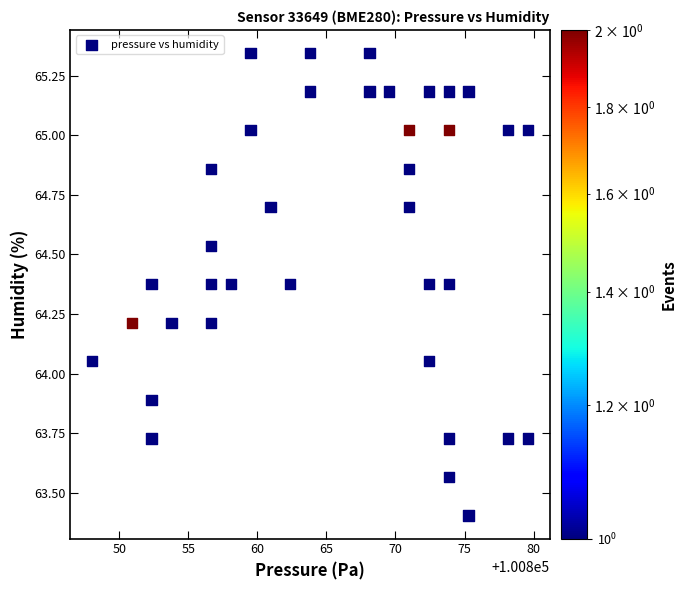

What is the range of X values (max minus min)?

31.6